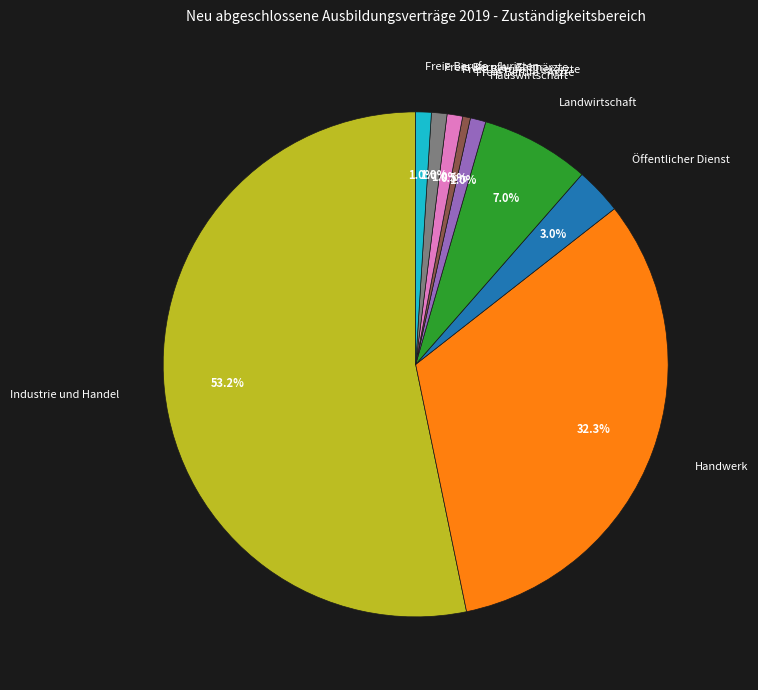

To the nearest percent, what is the combined percentage of Landwirtschaft and Freie Berufe - Juristen?

8%